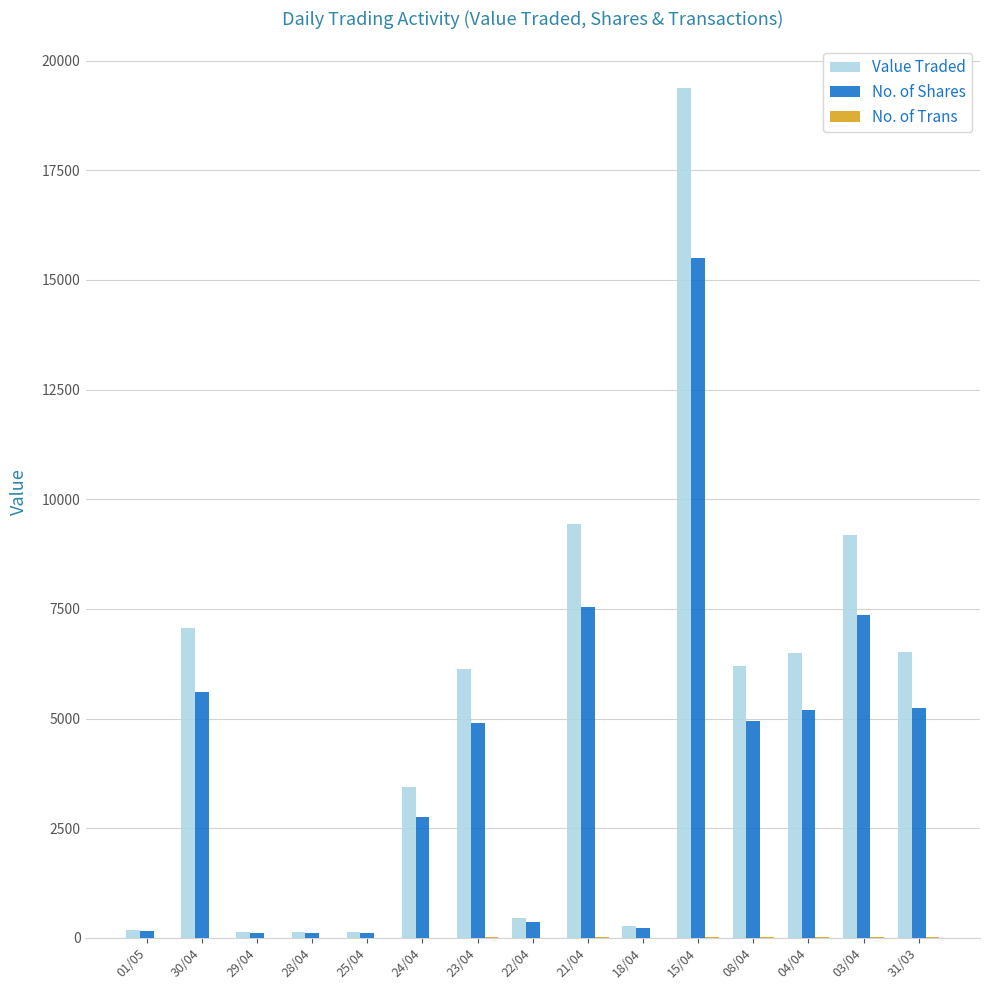

What is the greatest value displayed?

19375